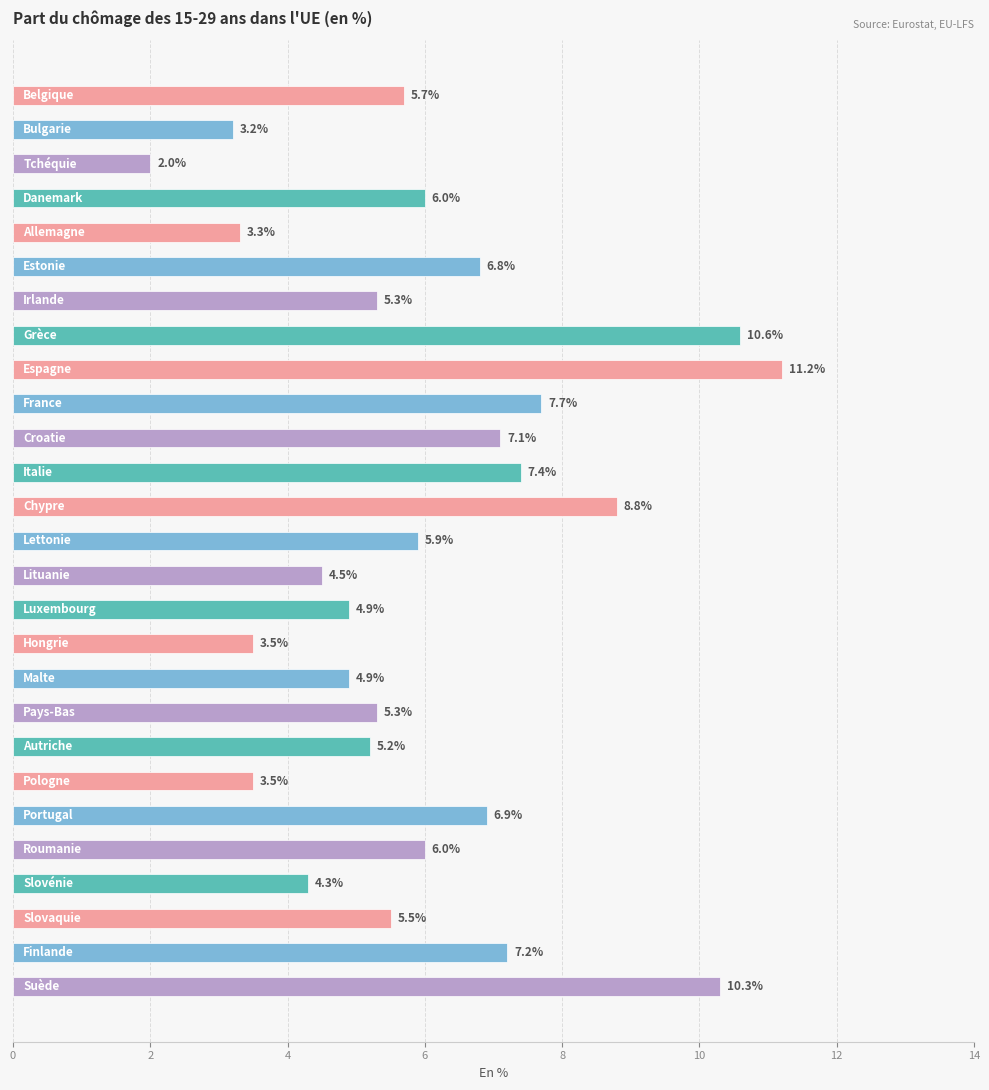

What is the greatest value displayed?

11.2